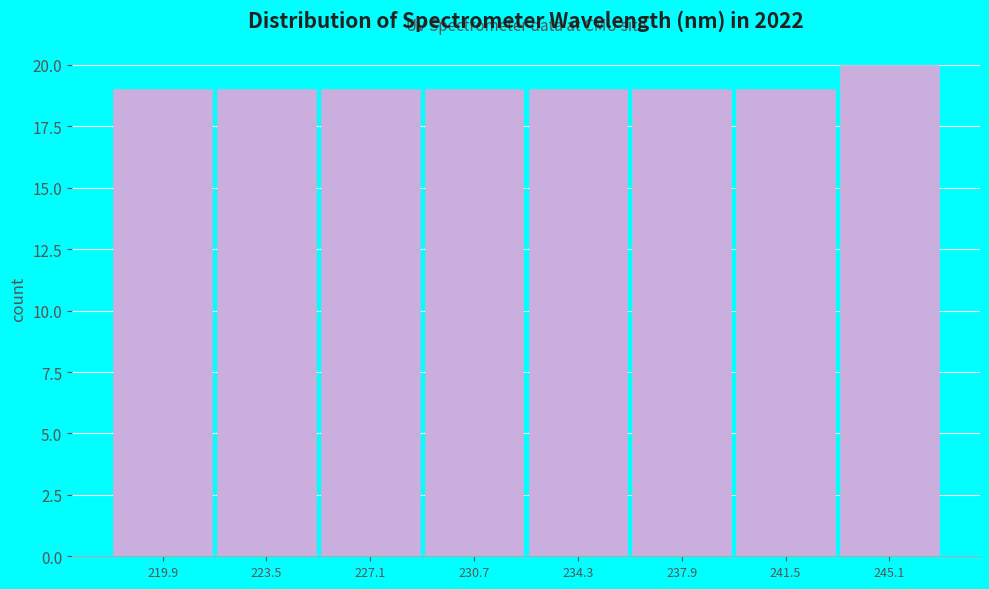

How tall is the bar that spans 232.5 to 236.0 on the x-axis? Neither the bar edges nor the heights are printed on the chart, so give them approximately, as read against the axes.

19